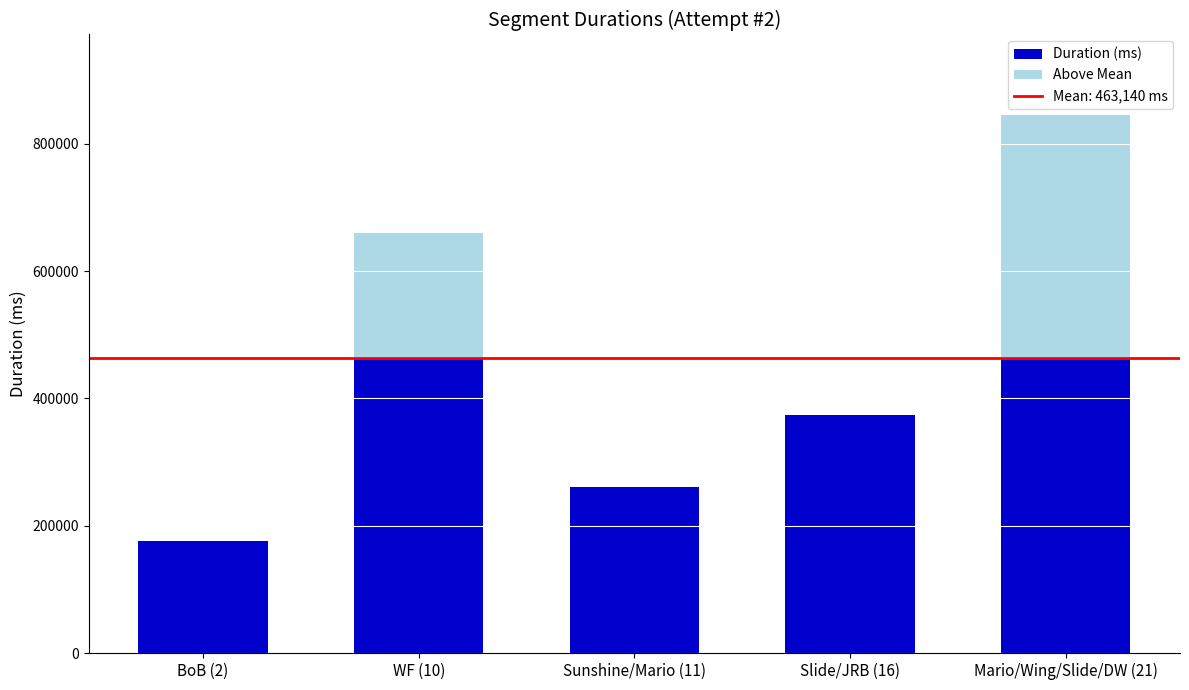

At which category is the sum across all series the highest?

Mario/Wing/Slide/DW (21)